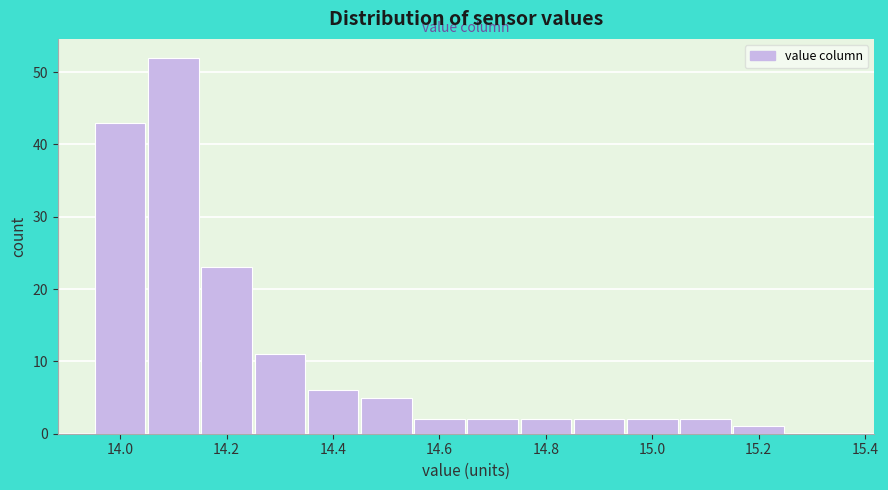

What is the height of the bar covering 13.95 to 14.05 on the x-axis? Neither the bar edges nor the heights are printed on the chart, so give them approximately, as read against the axes.

43